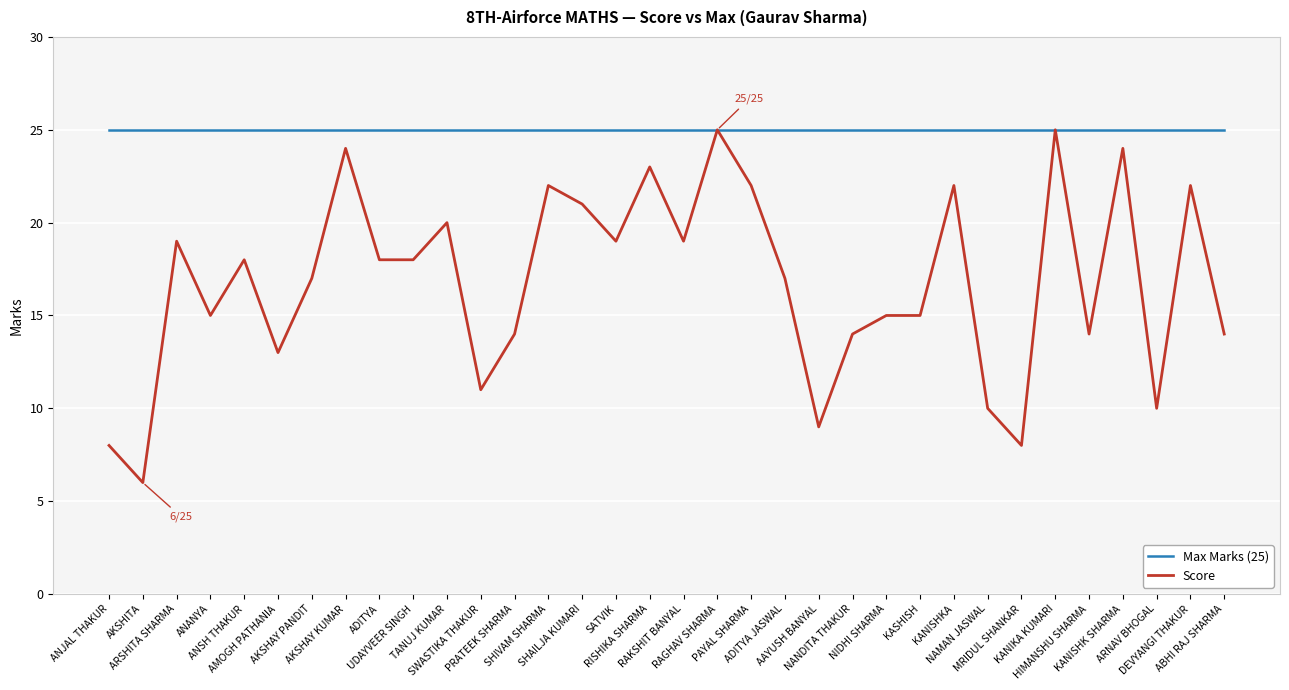

What are all the series names shown in the legend?

Max Marks (25), Score